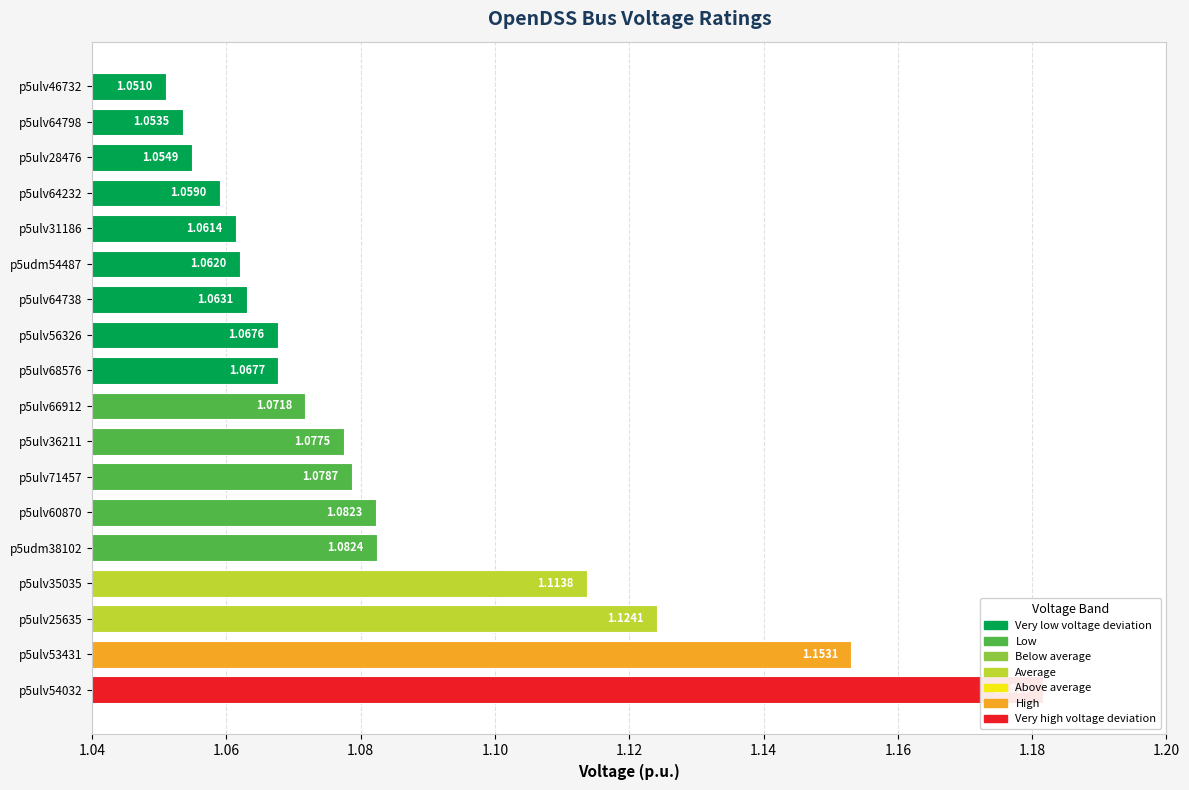

Count the number of categories in the chart.

18